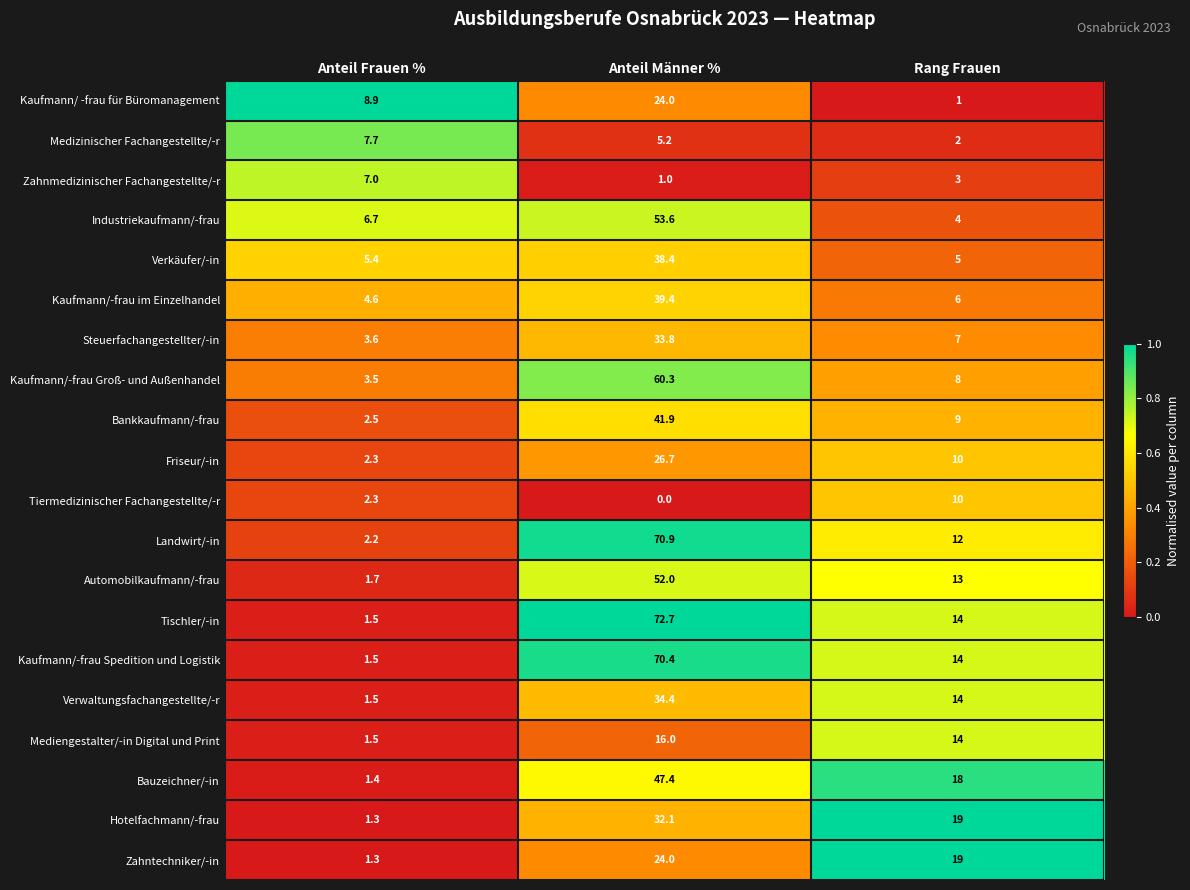

What is the maximum value shown in the chart?

72.7